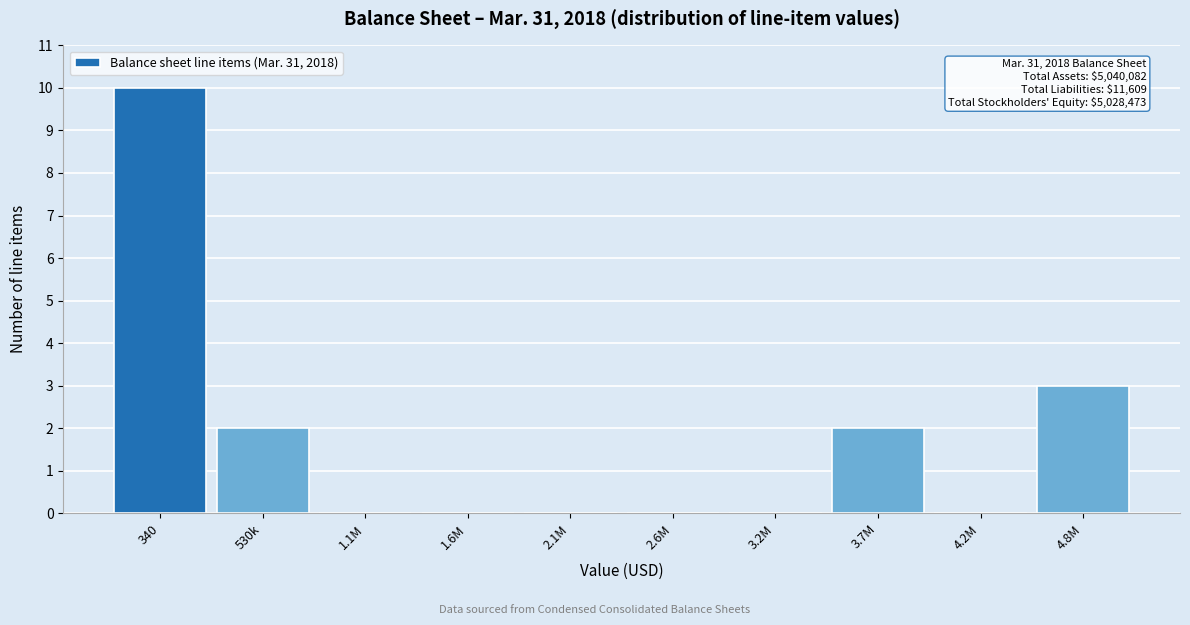

Reading left to right, extract all data points from this chart.

340=10	530k=2	1.1M=0	1.6M=0	2.1M=0	2.6M=0	3.2M=0	3.7M=2	4.2M=0	4.8M=3